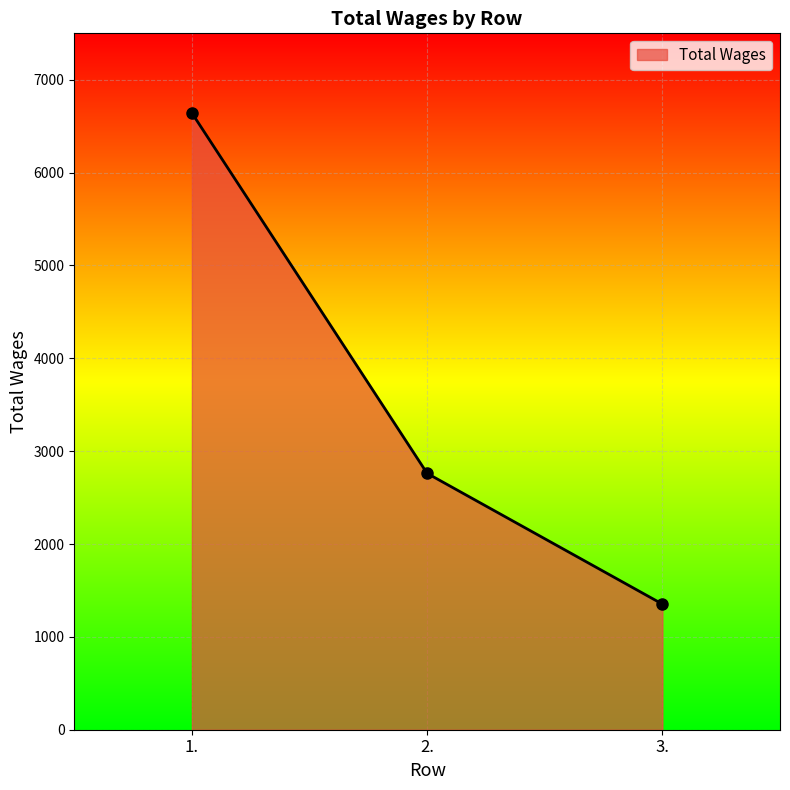

Reading left to right, what are all the values shown in this chart?

1.=6642	2.=2761	3.=1353